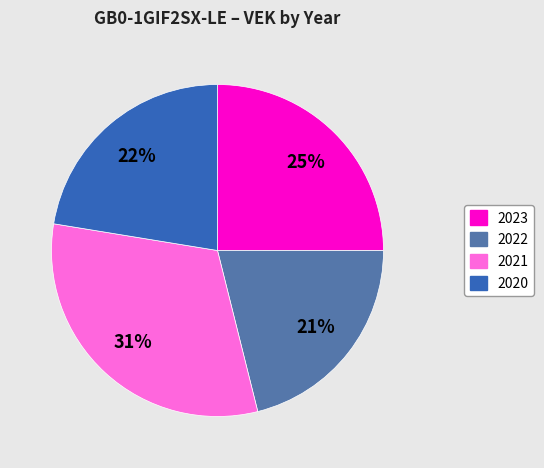

Which has a higher value, 2020 or 2022?

2020